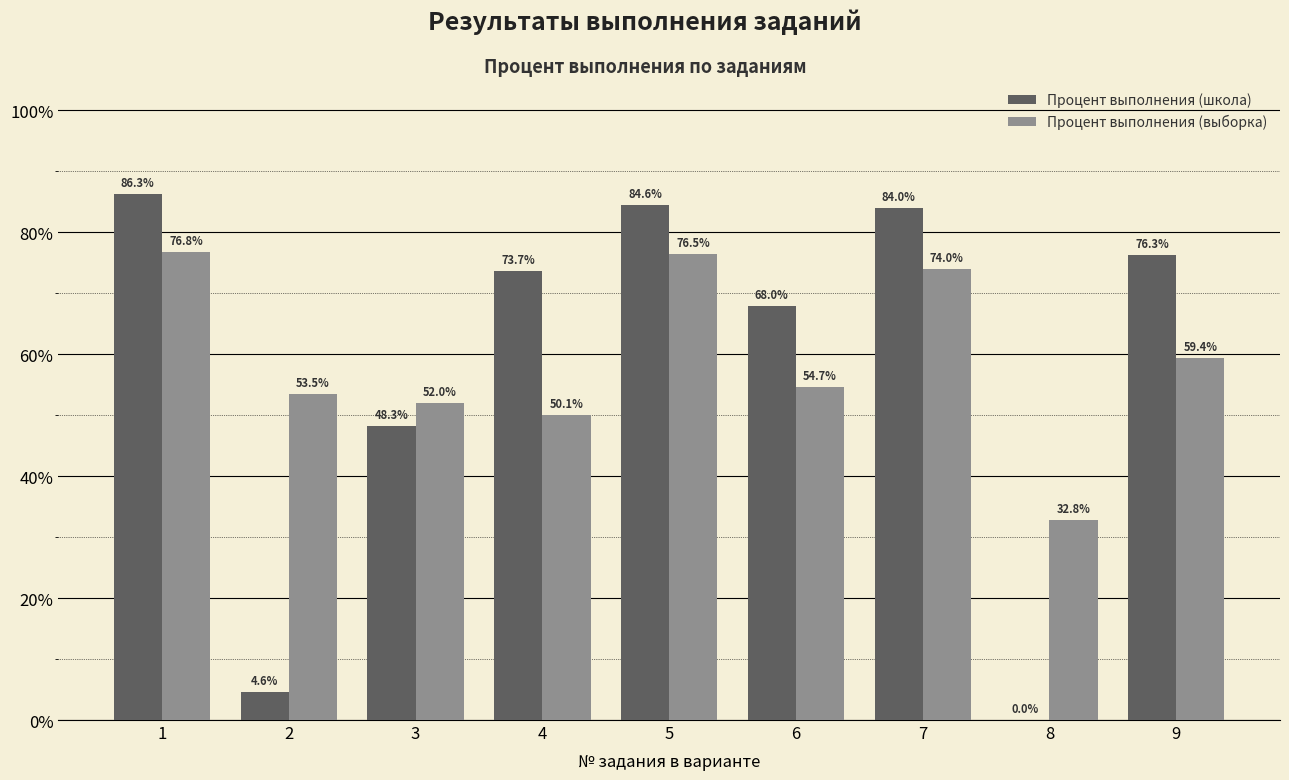

At which label is Процент выполнения (выборка) closest to 54?

2